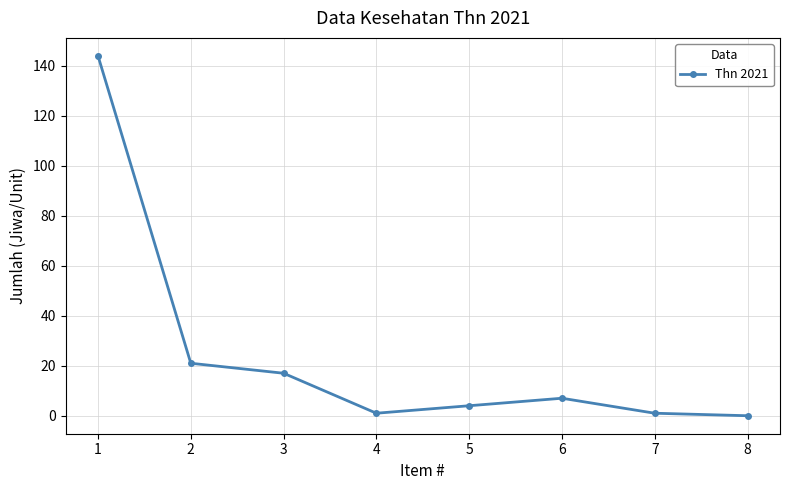

How many data points does each series have?

8